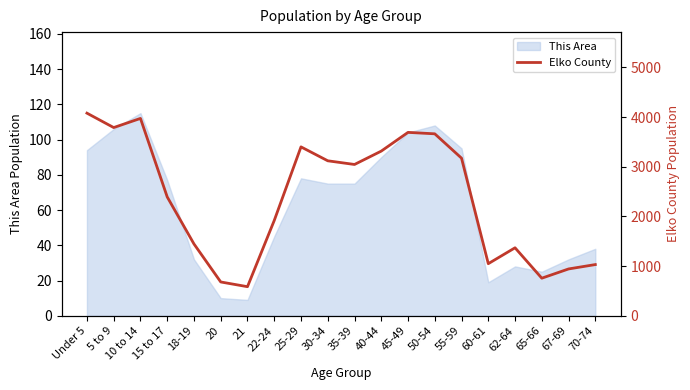

Count the number of values greater than 3045.

9